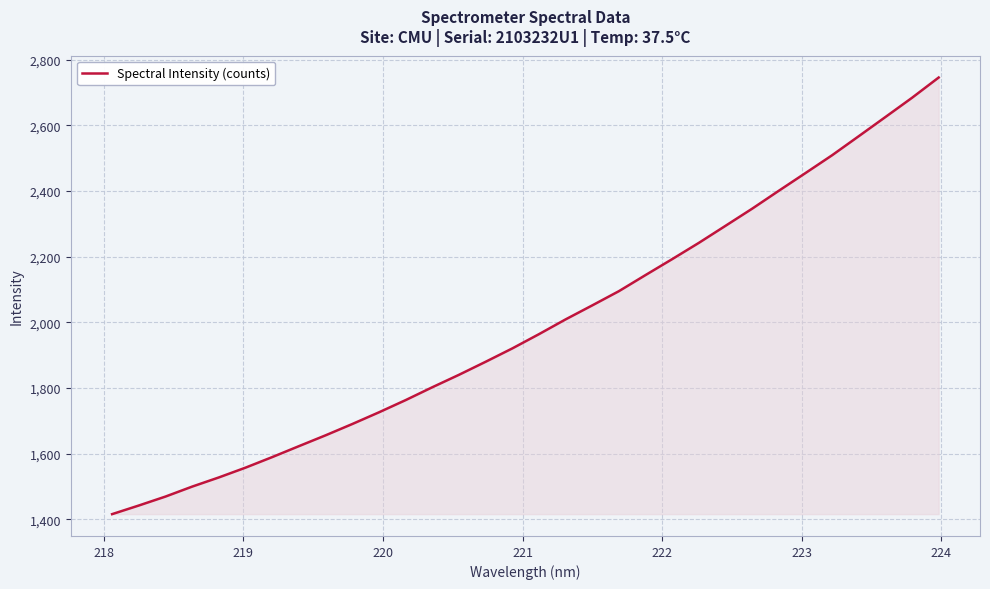

What is the minimum value shown in the chart?

1415.5